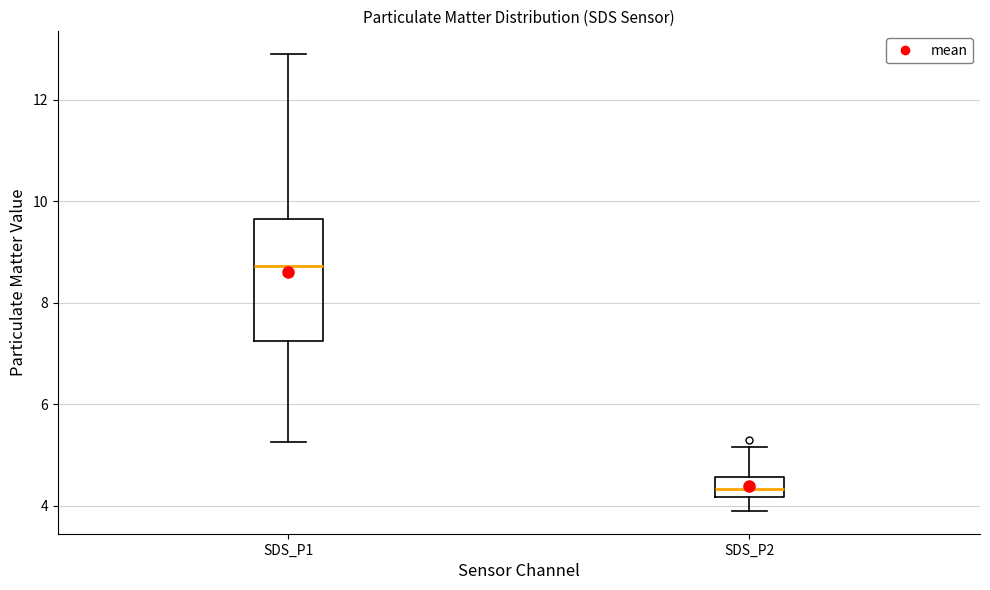

Where does the upper whisker of the box for SDS_P2 end on the y-axis? The values are not printed on the chart, so give them approximately, as read against the axis.

5.2